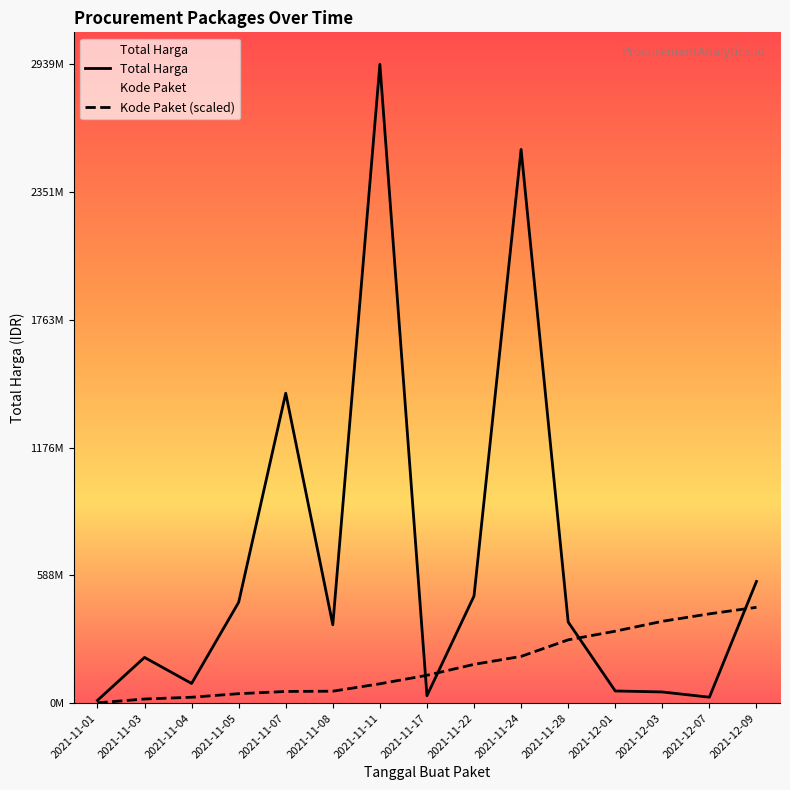

What is the label of the 12th point from the left?

2021-12-01